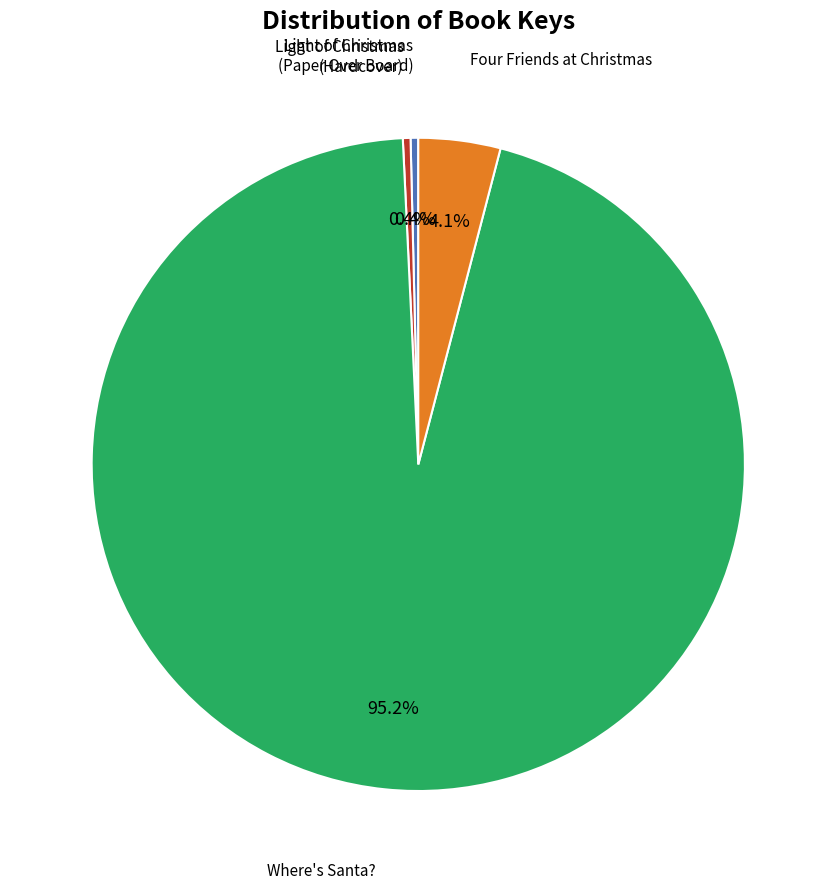

How many slices are in this pie chart?

4